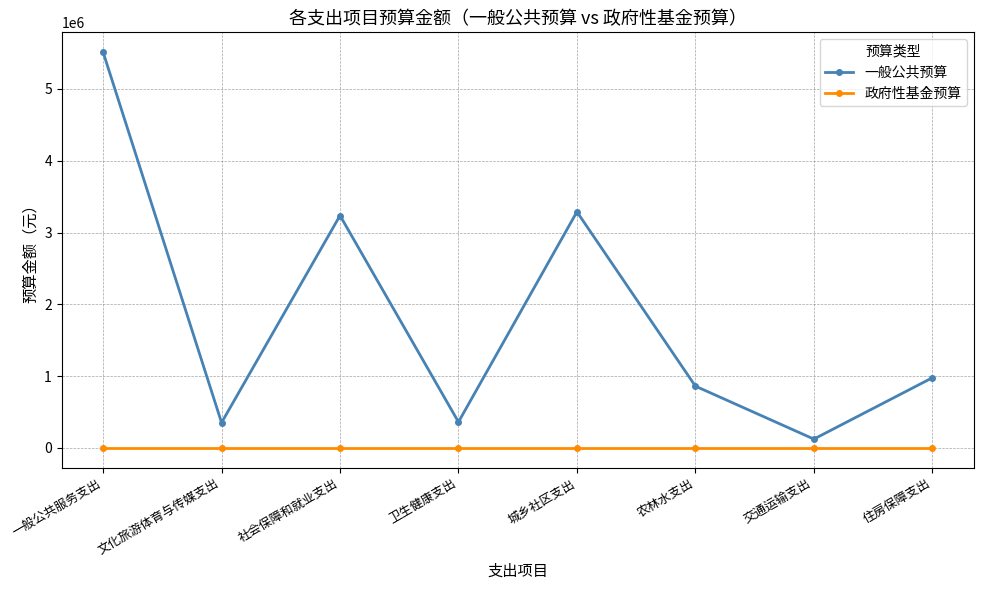

Is the value of 一般公共预算 at 卫生健康支出 greater than the value of 政府性基金预算 at 城乡社区支出?

Yes